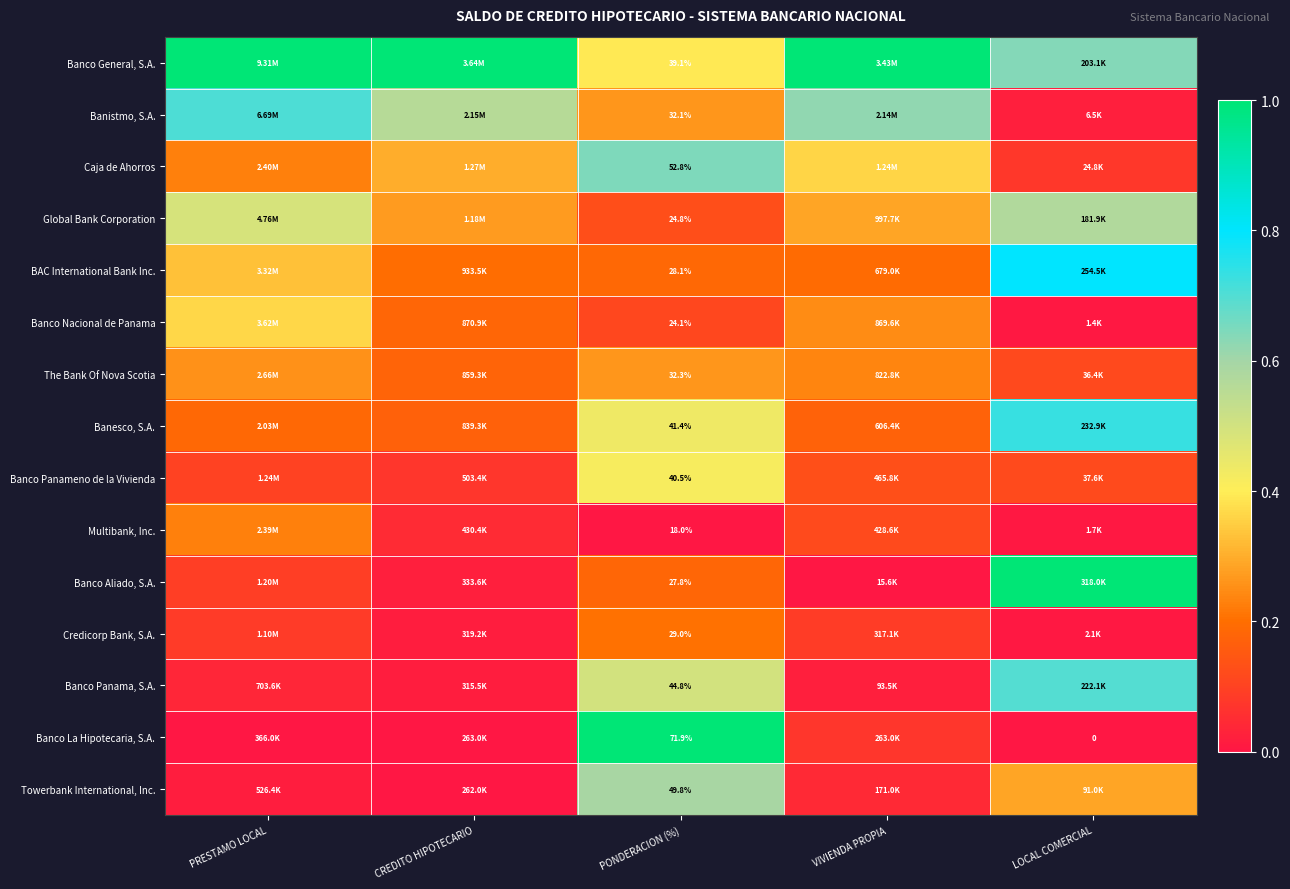

At which category is the sum across all series the highest?

PONDERACION (%)